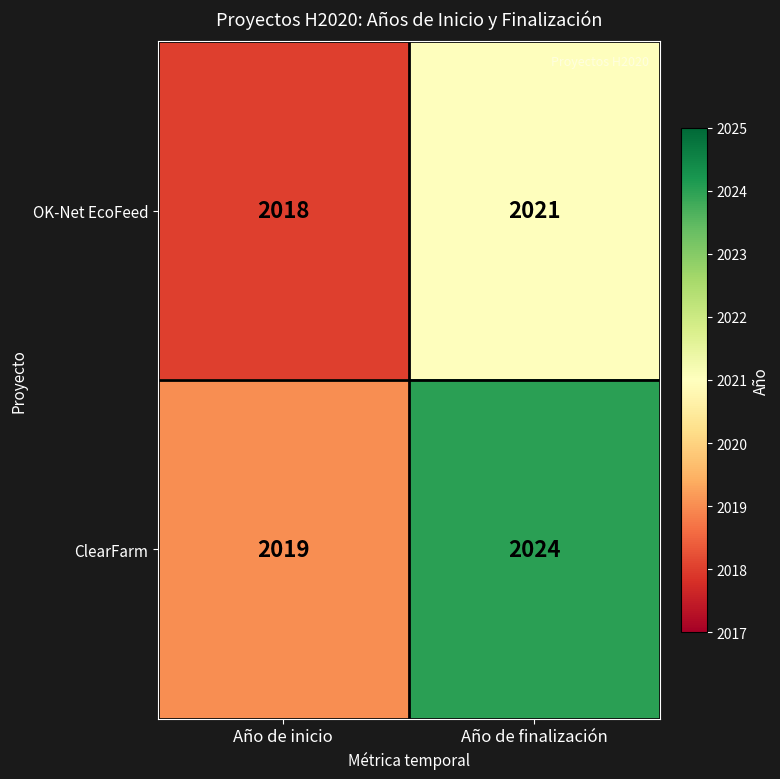

How many categories are shown in the chart?

2